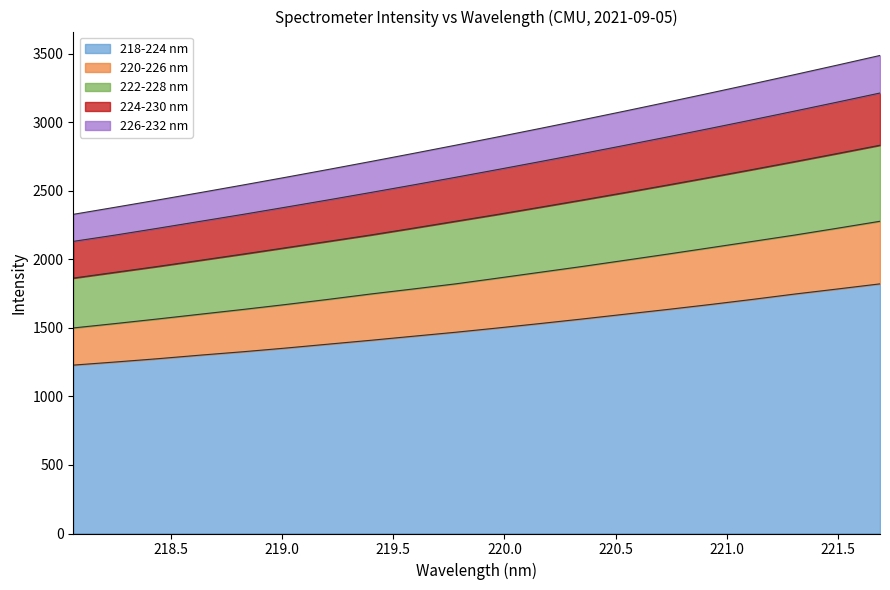

What is the maximum value for 226-232 nm?

3488.0